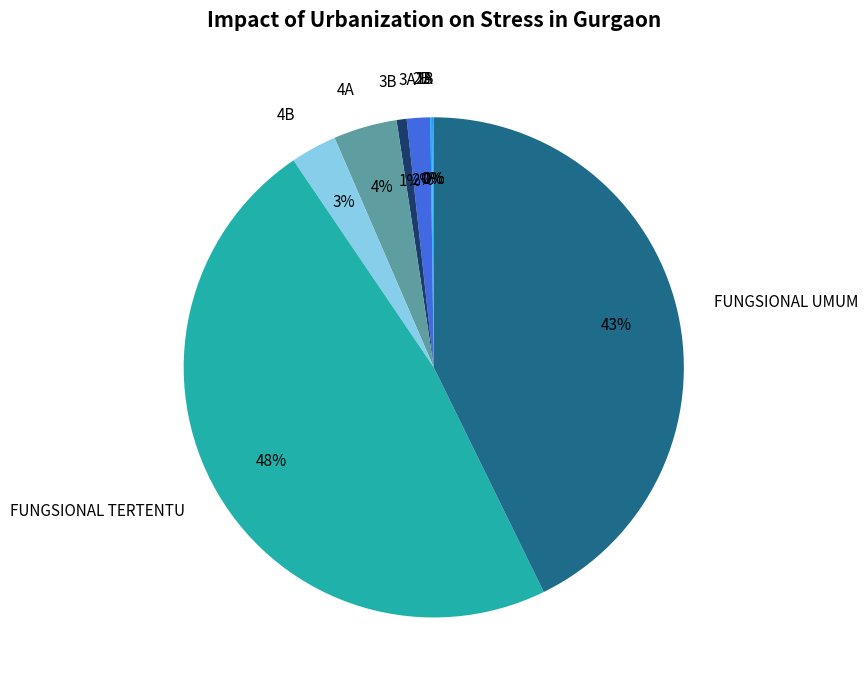

Which category has the biggest portion of the pie?

FUNGSIONAL TERTENTU